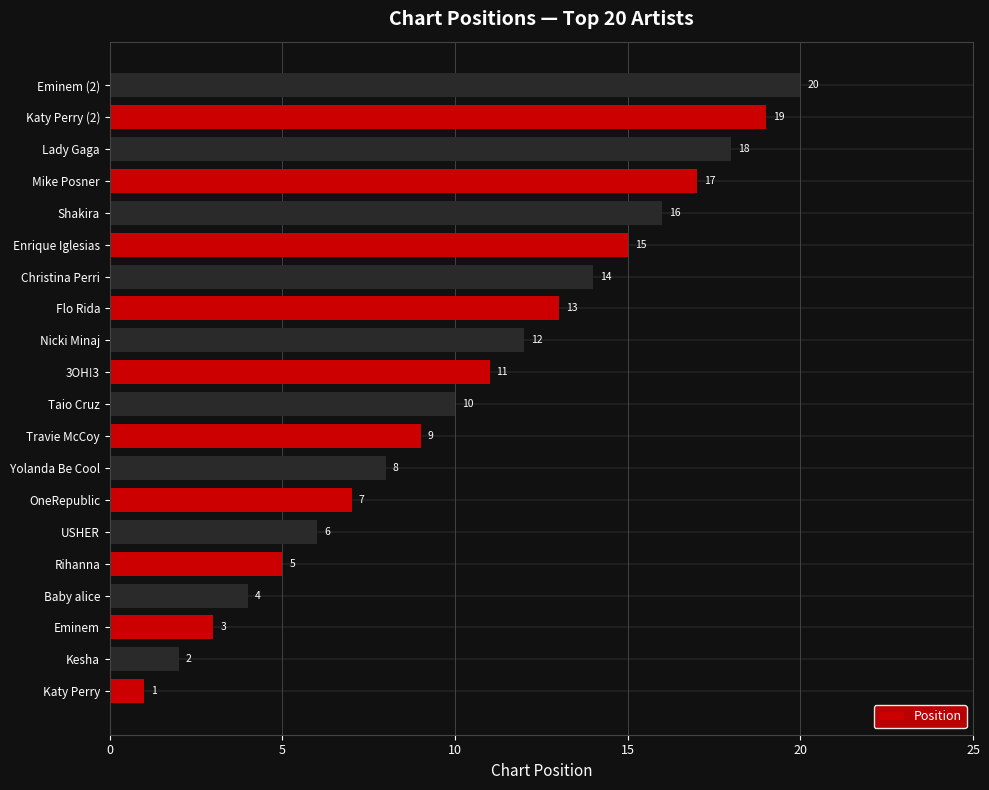

True or false: the data shows 9 at Travie McCoy.

True